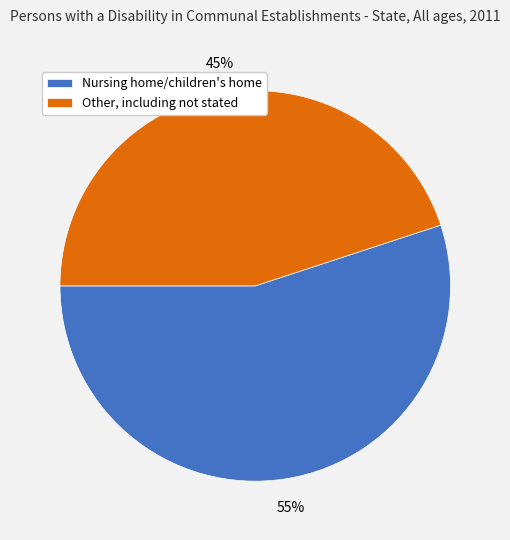

To the nearest percent, what portion does Nursing home/children's home represent?

55%